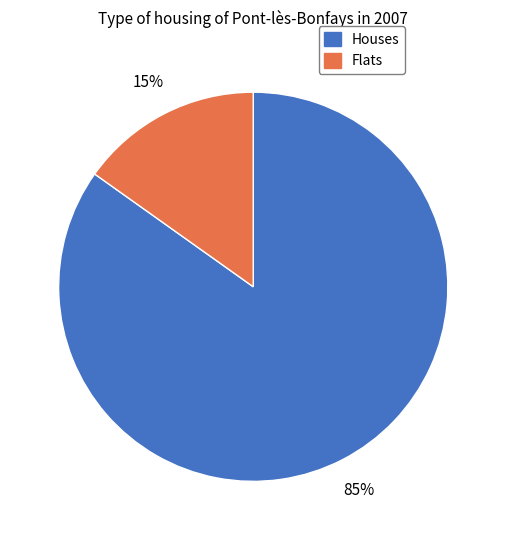

To the nearest percent, what percentage of the pie is Flats?

15%